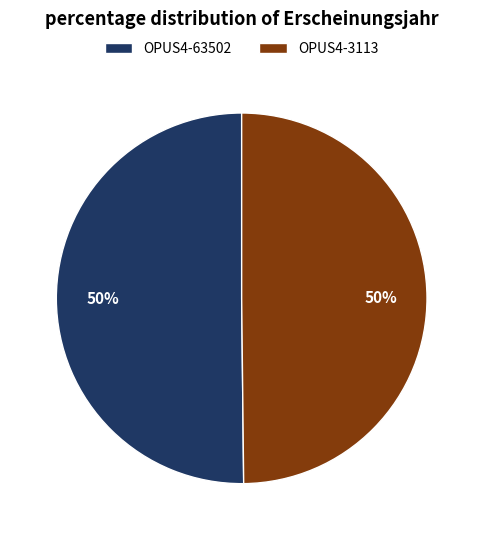

Count the number of slices in the pie.

2